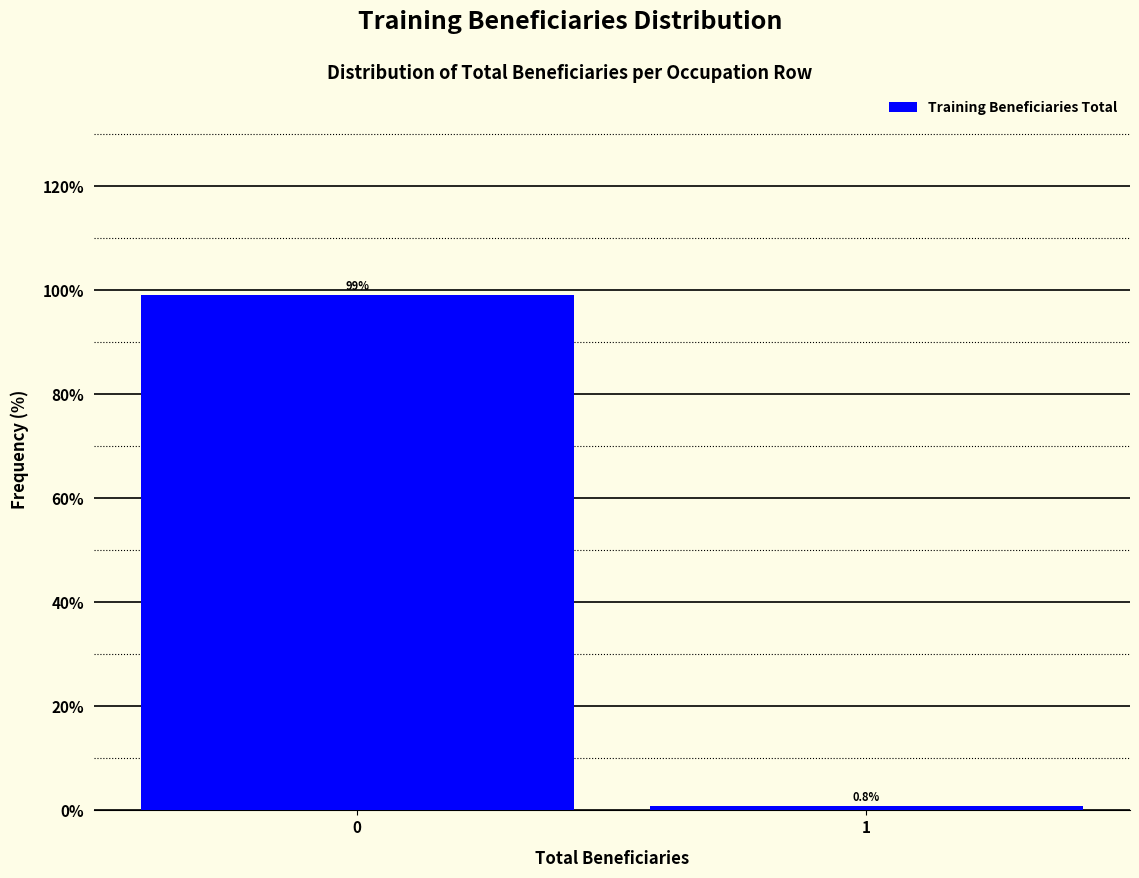

Reading left to right, transcribe all the data shown in this chart.

0=99.2	1=0.8